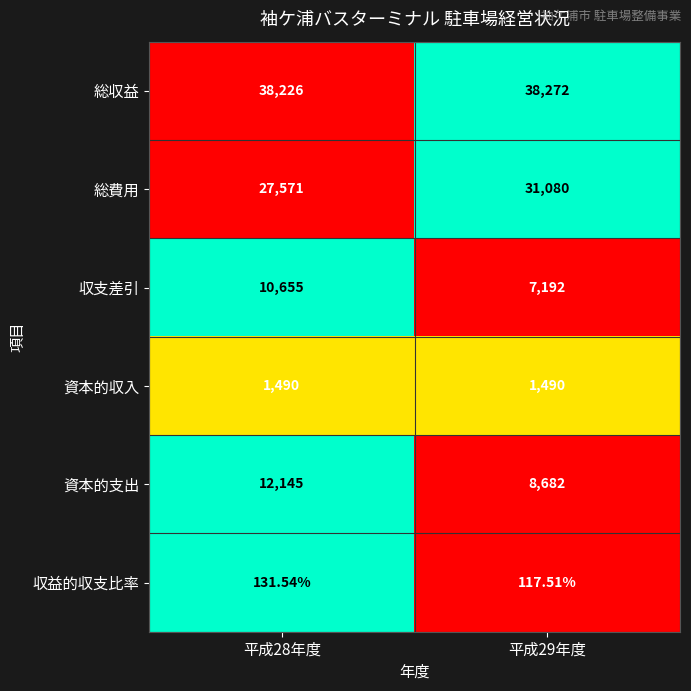

Which series has the widest spread of values?

総費用